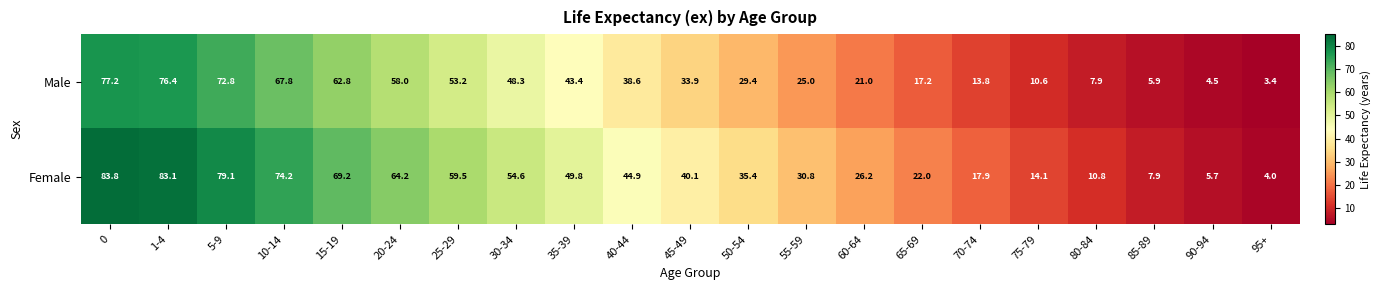

The Female series shows 59.5 at 25-29. True or false?

True